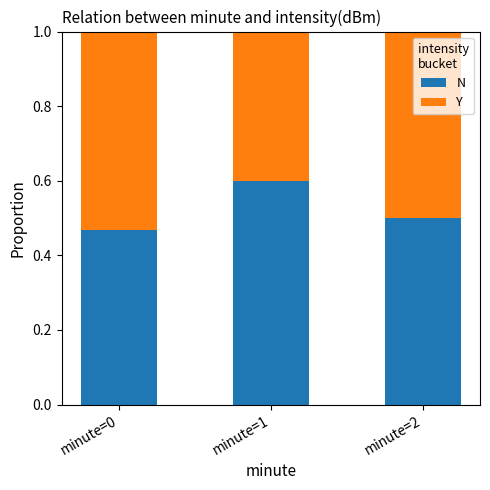

Where is N nearest to the value 0?

minute=0